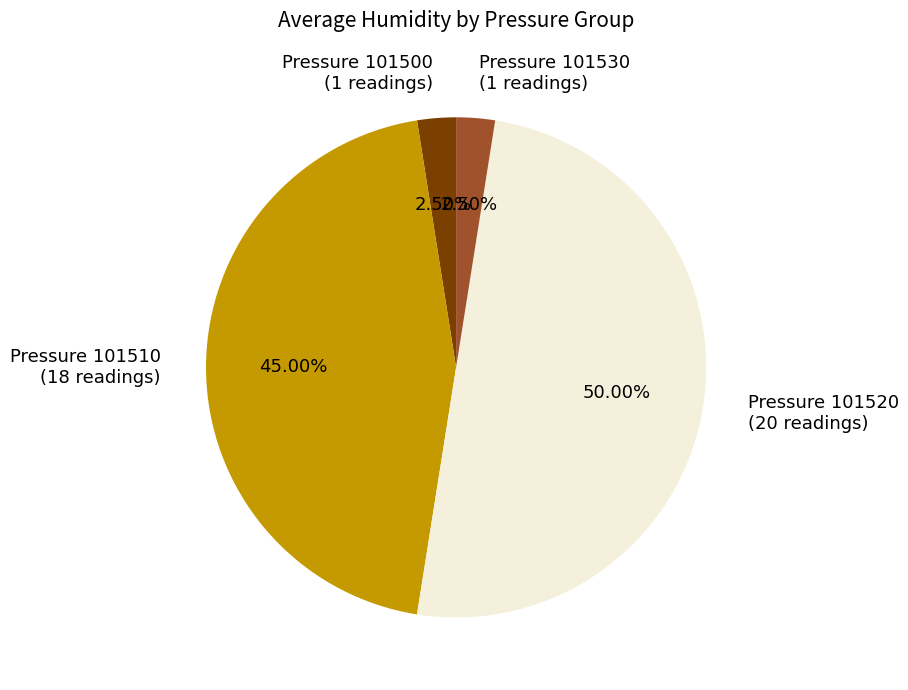

Approximately how many times larger is the value at Pressure 101500 (1 readings) compared to Pressure 101530 (1 readings)?

1.0